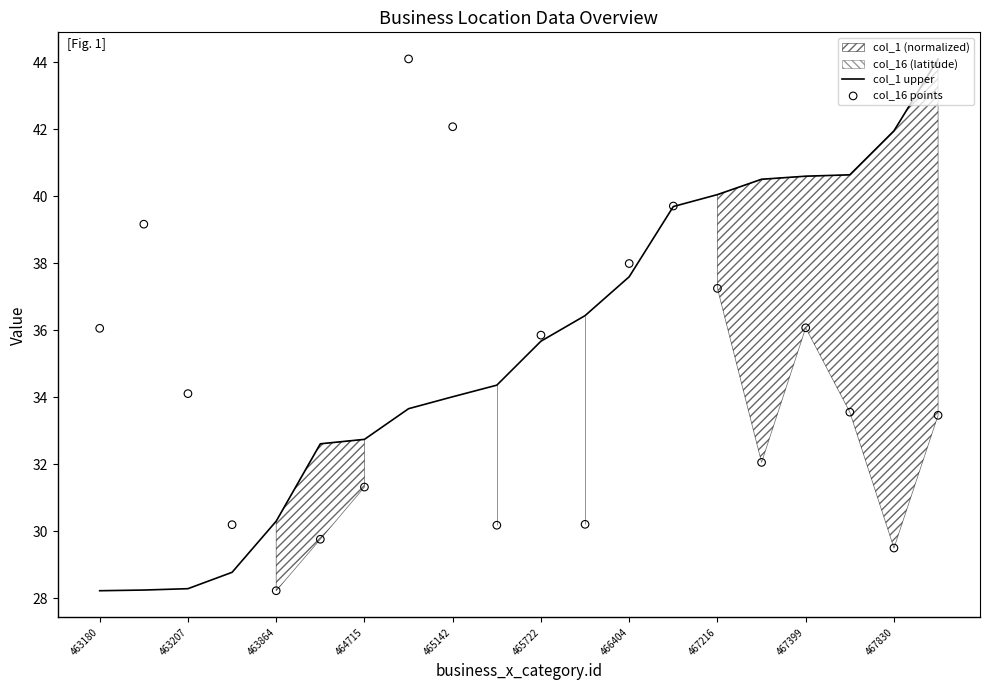

Which series has the widest spread of Y values?

col_1 upper